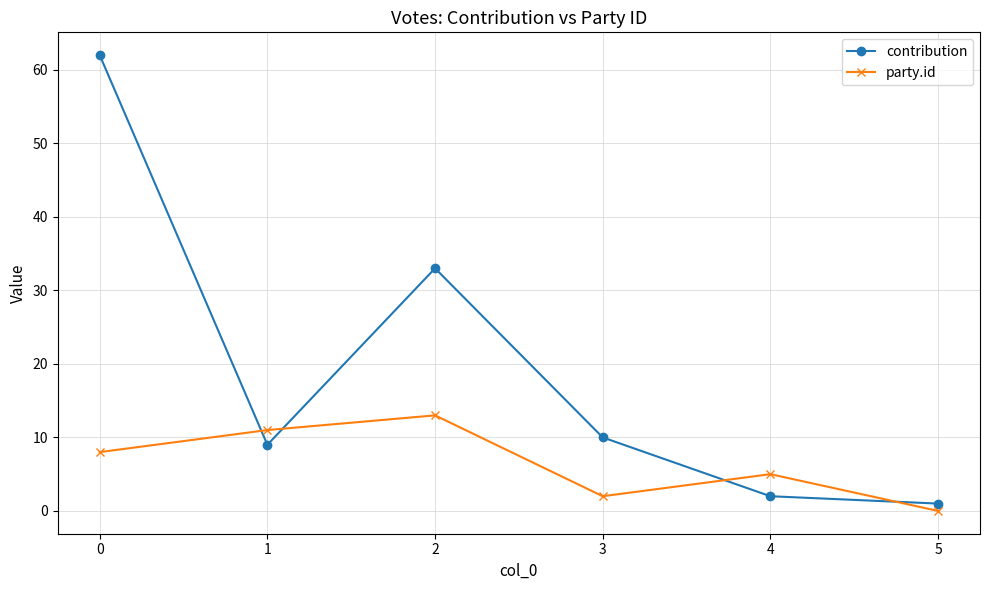

At which category does contribution reach its first local peak?

2